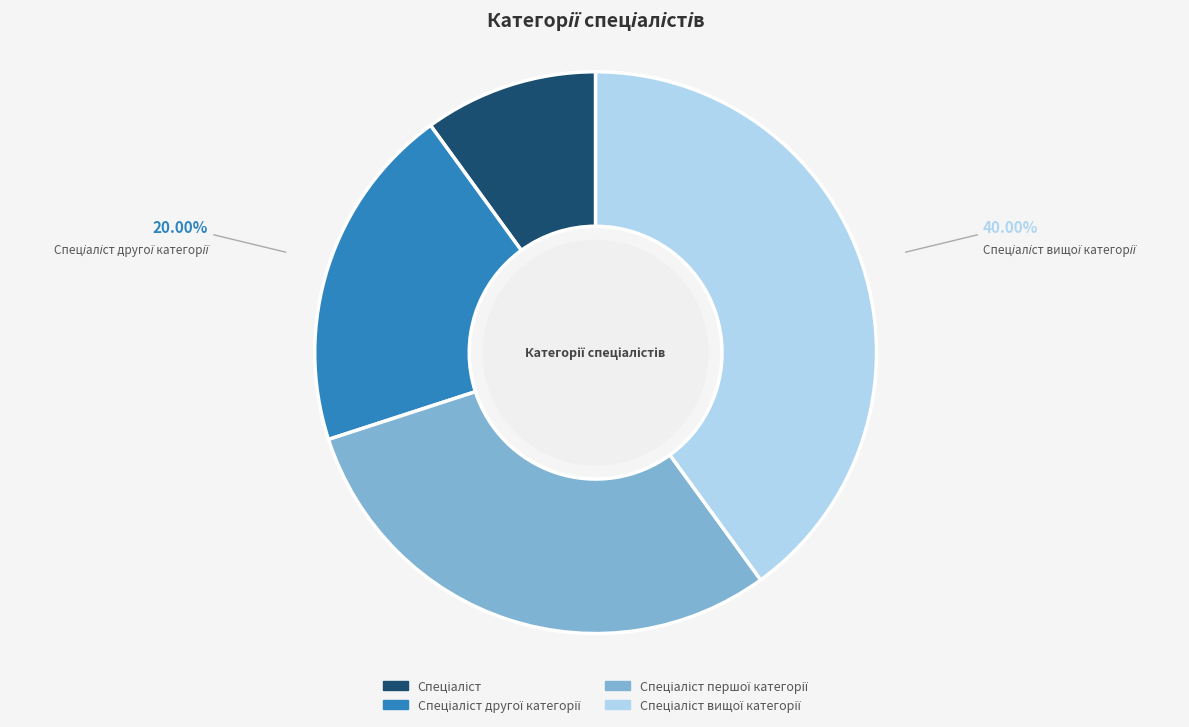

Does any single category account for the majority?

No